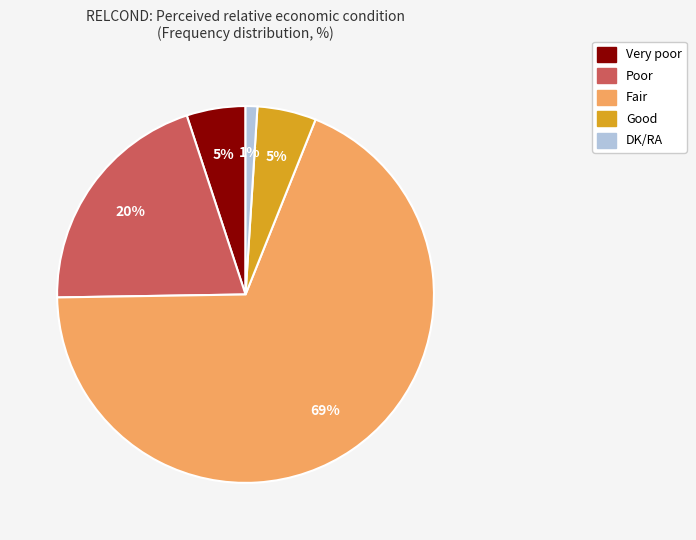

To the nearest percent, what is the difference between the largest and smallest slice percentages?

68%